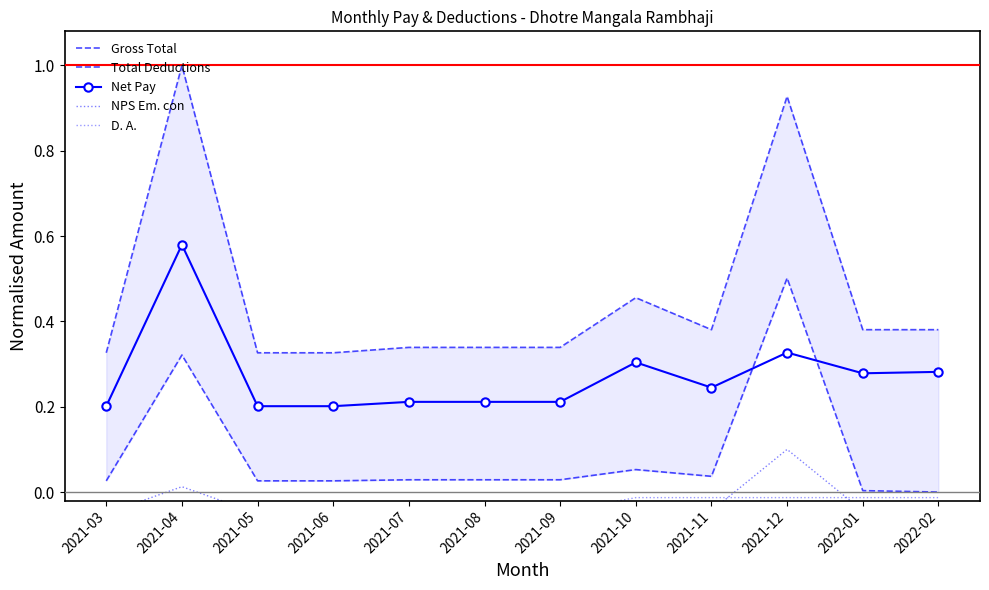

Is it true that Net Pay equals 0.2 at 2021-10?

False